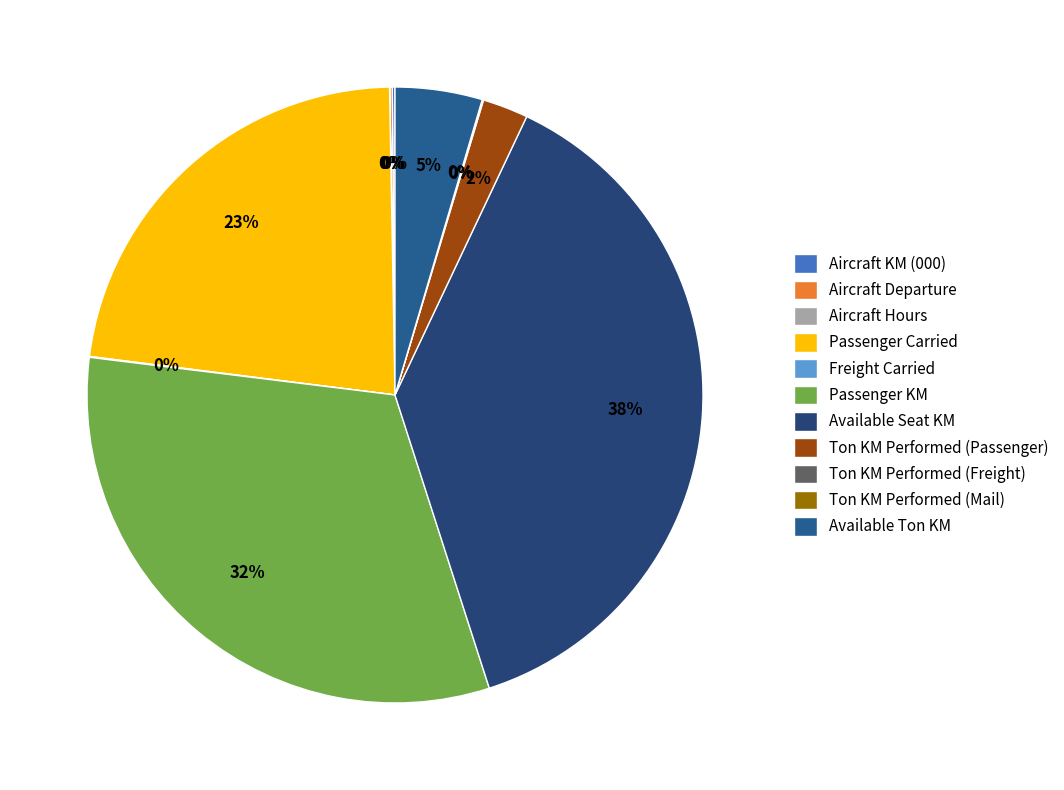

What is the largest slice in the pie chart?

Available Seat KM